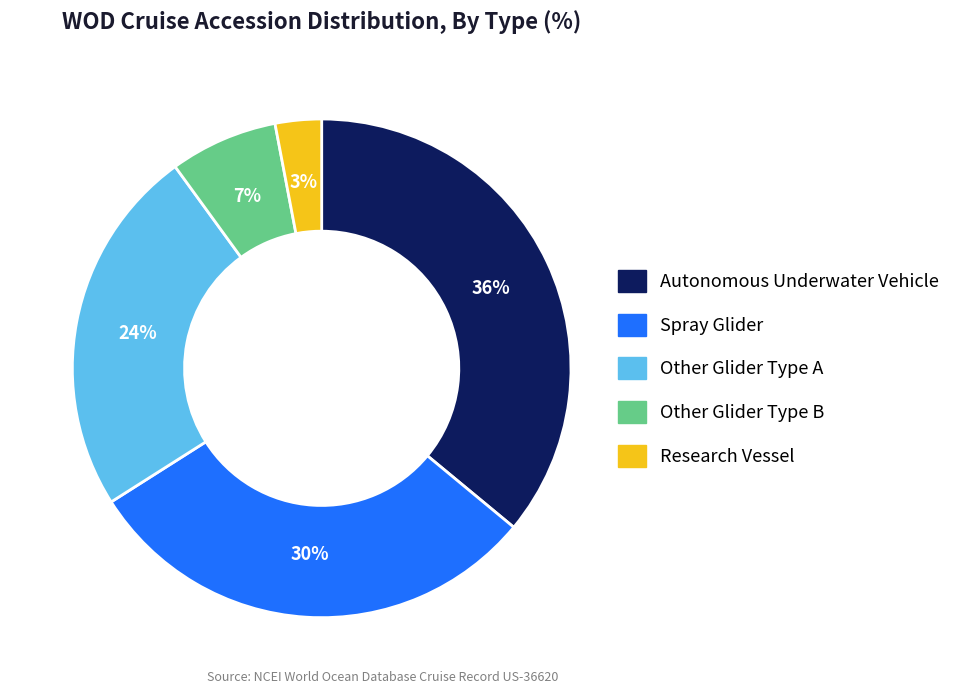

What is the smallest slice in the pie chart?

Research Vessel